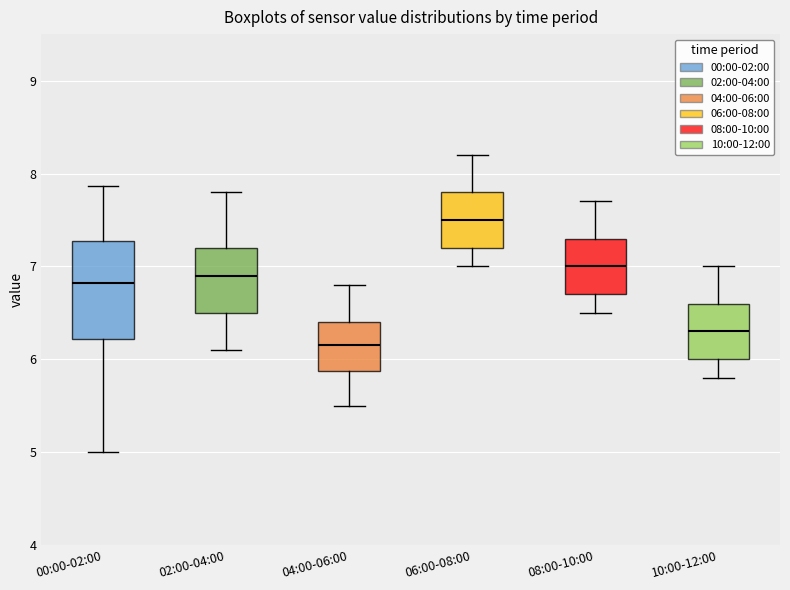

Which box is the tallest, from its lower edge to its upper edge?

00:00-02:00